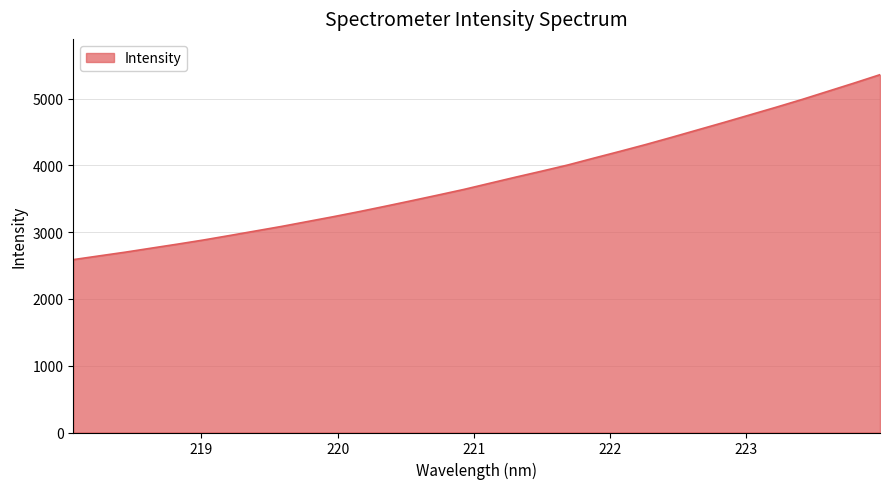

What is the difference between the maximum and minimum values?

2770.6